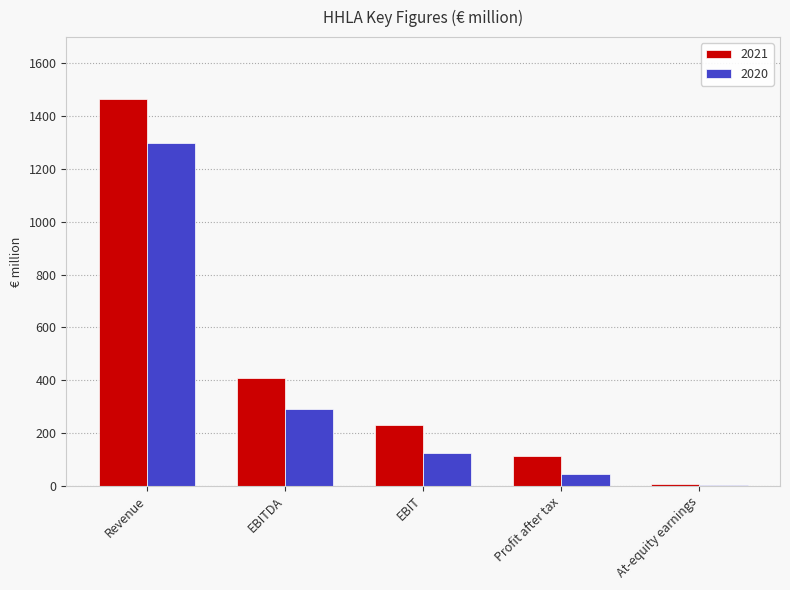

True or false: 2021 has a value of 406.7 at EBITDA.

True